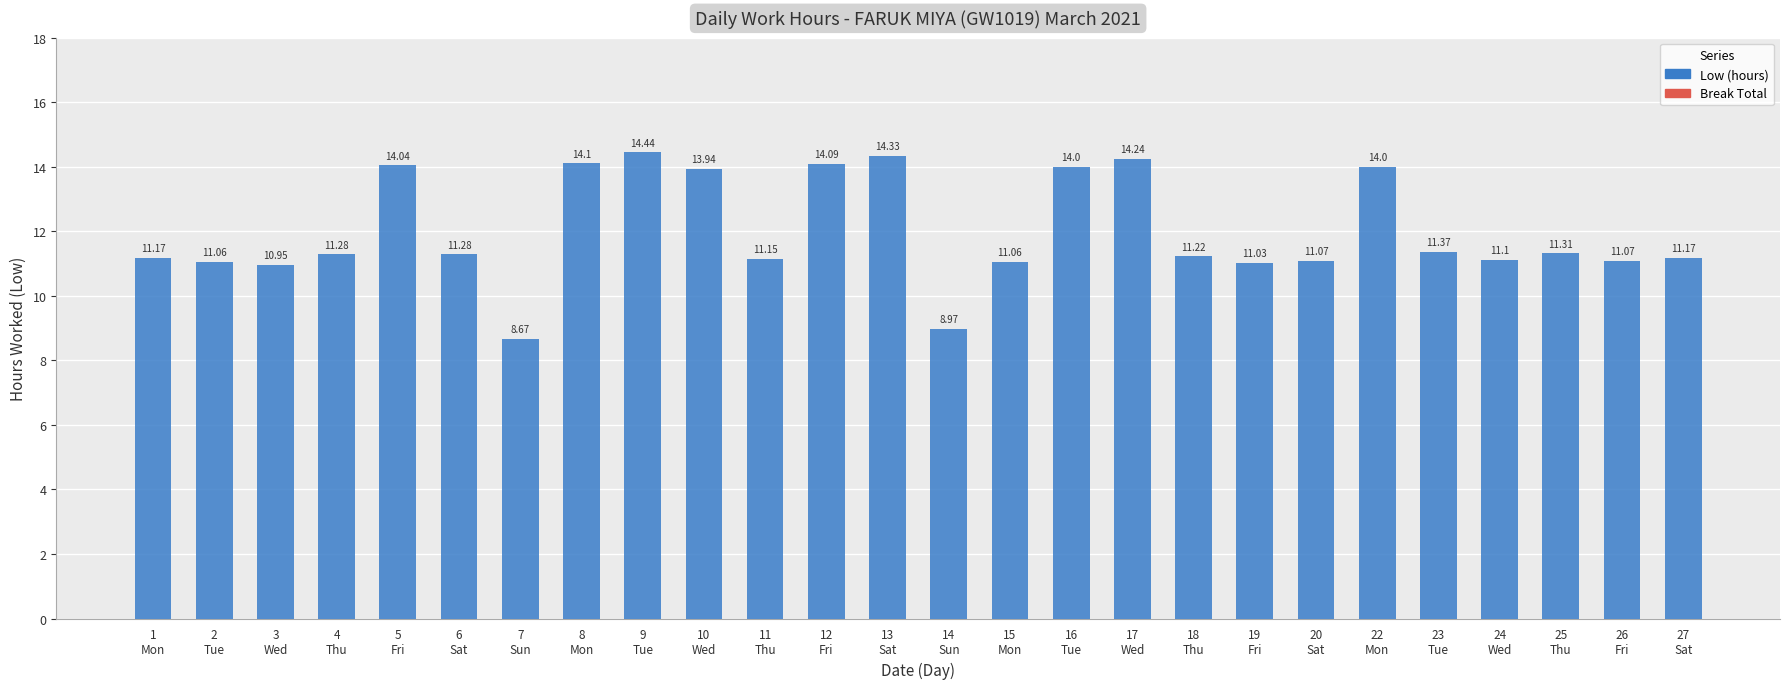

Which label corresponds to the smallest value in the chart?

7
Sun